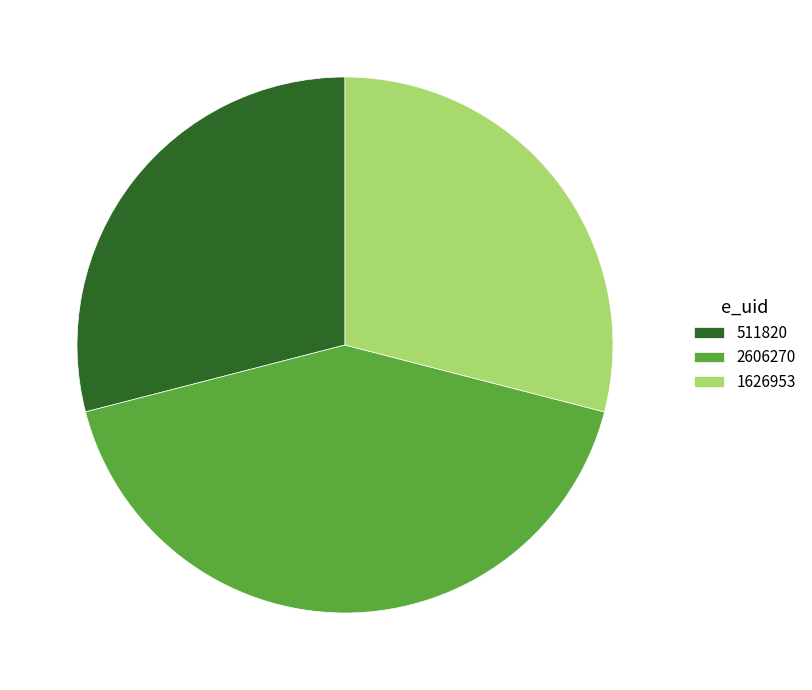

Combined, do 511820 and 2606270 account for over 50%?

Yes